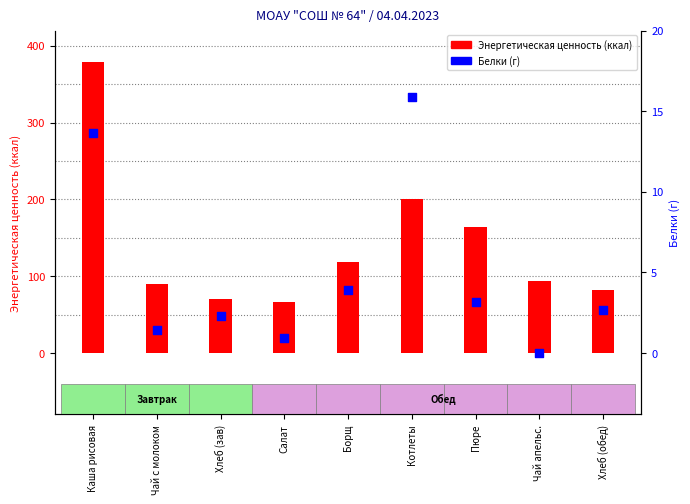

At which category is the sum across all series the highest?

Каша рисовая